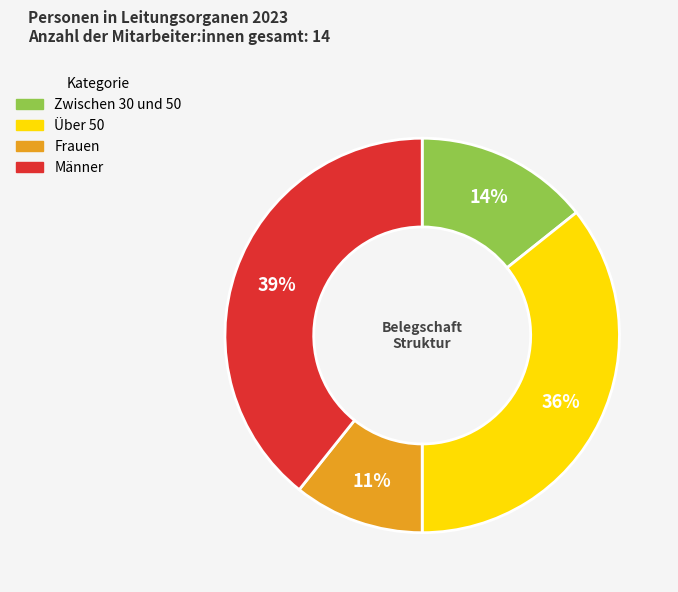

Does Frauen represent more than half of the total?

No